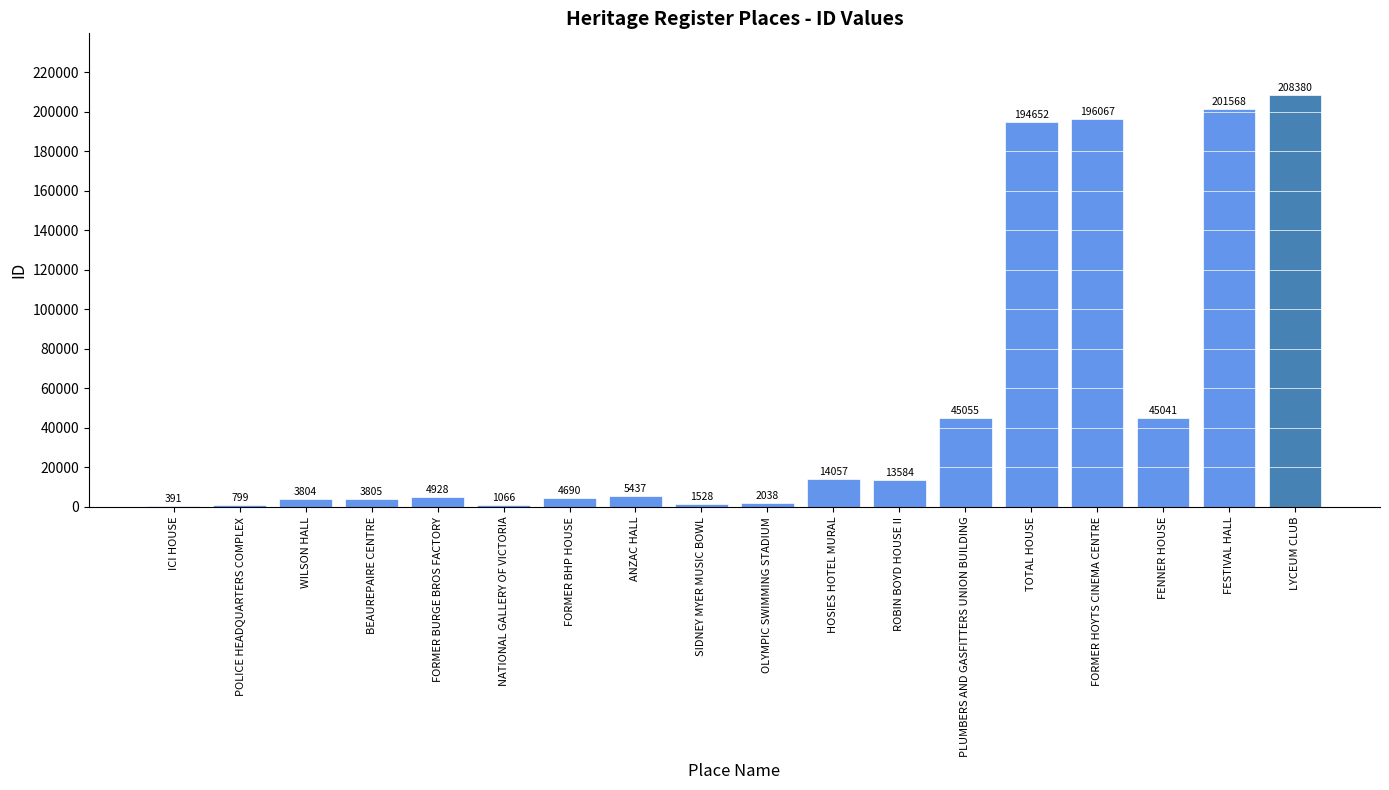

What is the change in value from FORMER BHP HOUSE to TOTAL HOUSE?

+189962